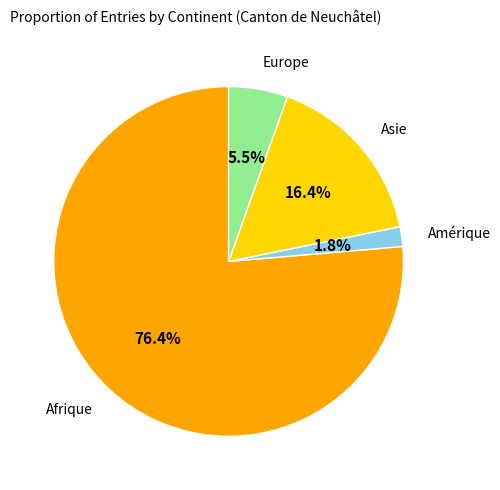

How many segments does this pie chart have?

4